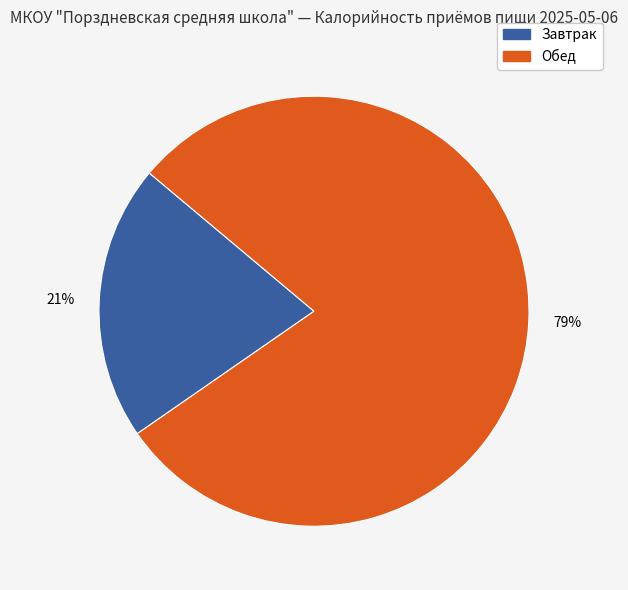

True or false: Обед accounts for 88% of the total.

False